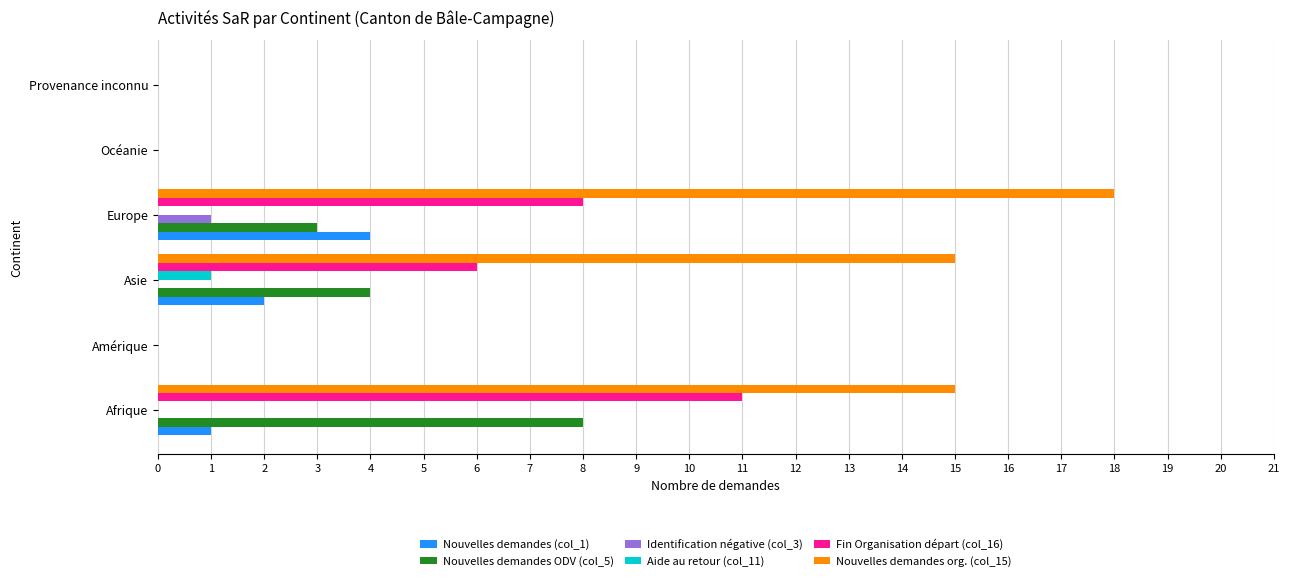

True or false: Nouvelles demandes org. (col_15) has a value of 8 at Asie.

False